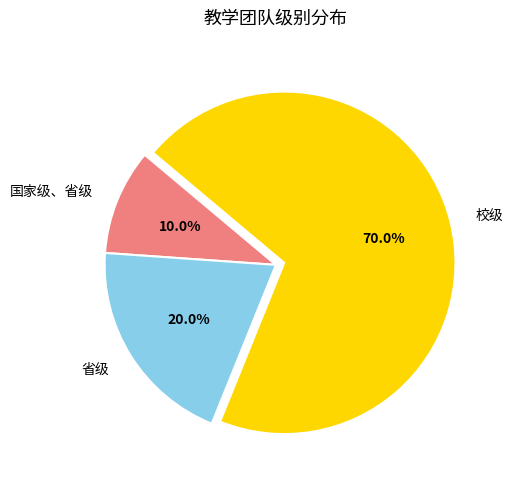

Does any single category account for the majority?

Yes